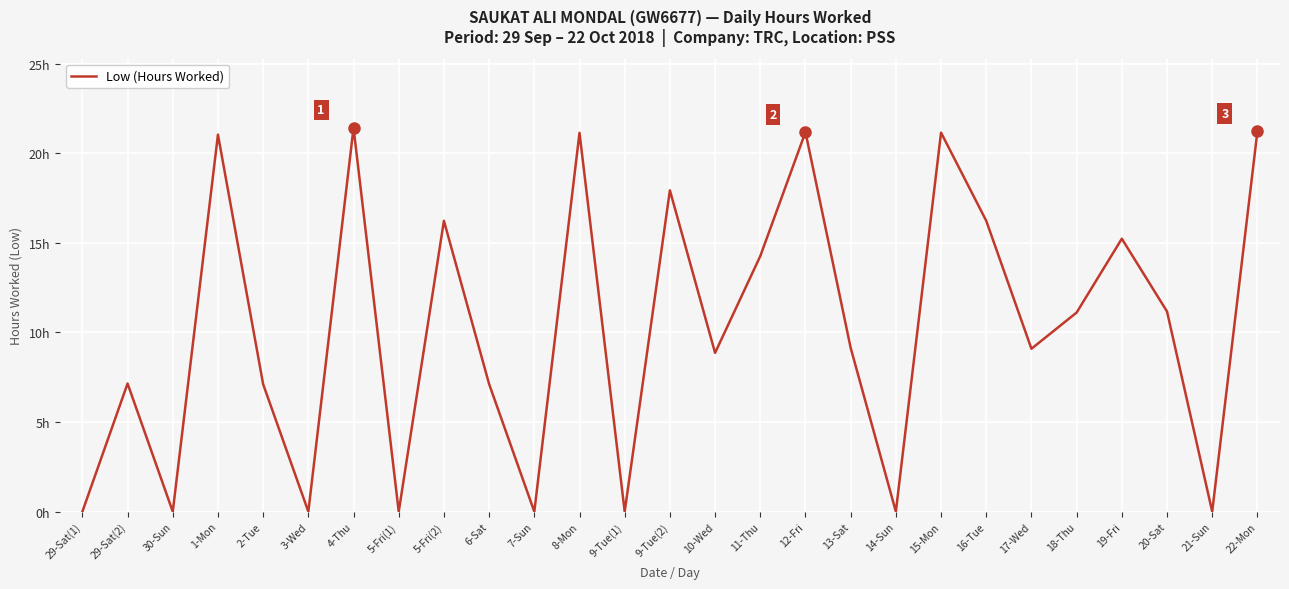

The chart shows a value of 0.0 at 21-Sun. True or false?

True